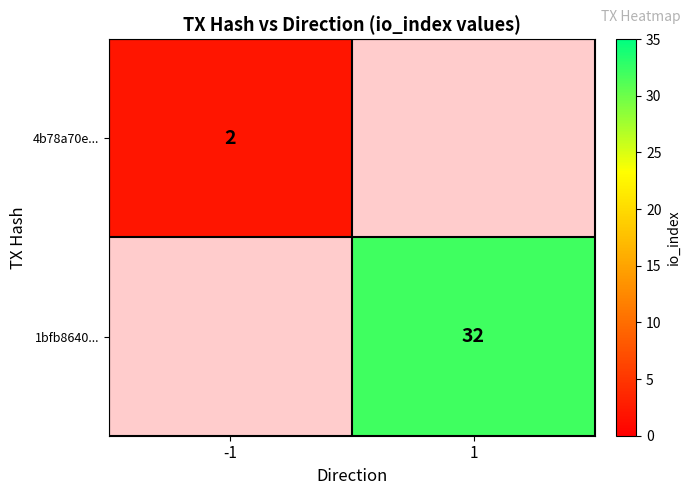

True or false: 1bfb8640... has a value of 54 at 1.

False